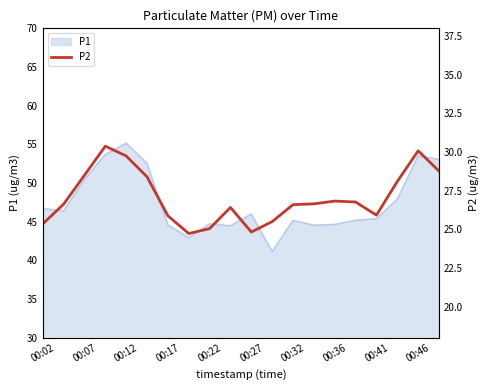

Is it true that P1 equals 45.1 at 00:32?

True